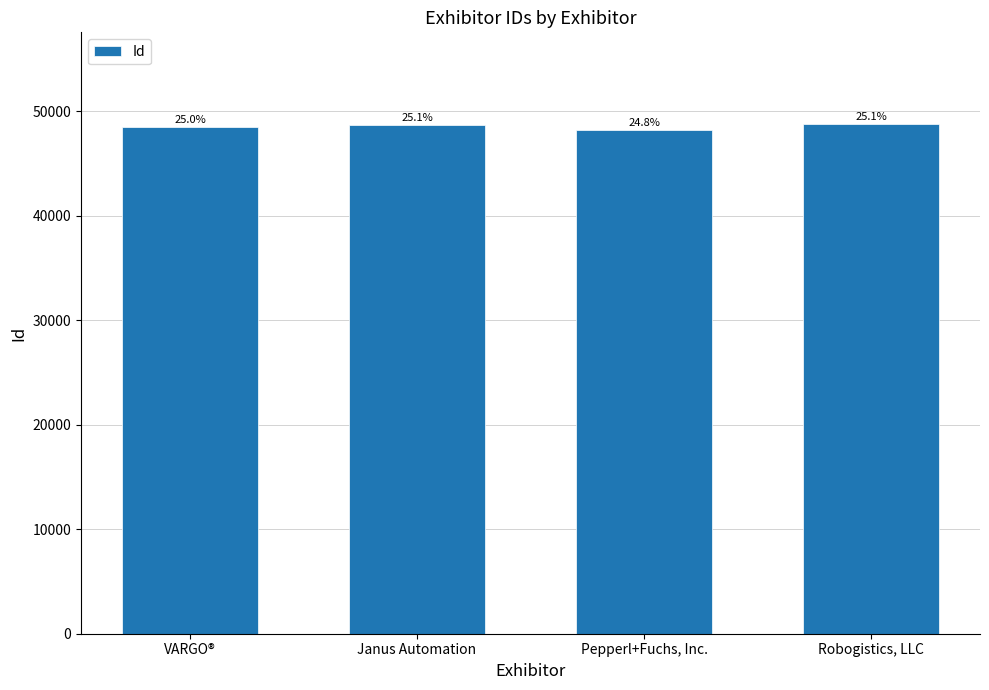

What is the change in value from Pepperl+Fuchs, Inc. to Robogistics, LLC?

+534